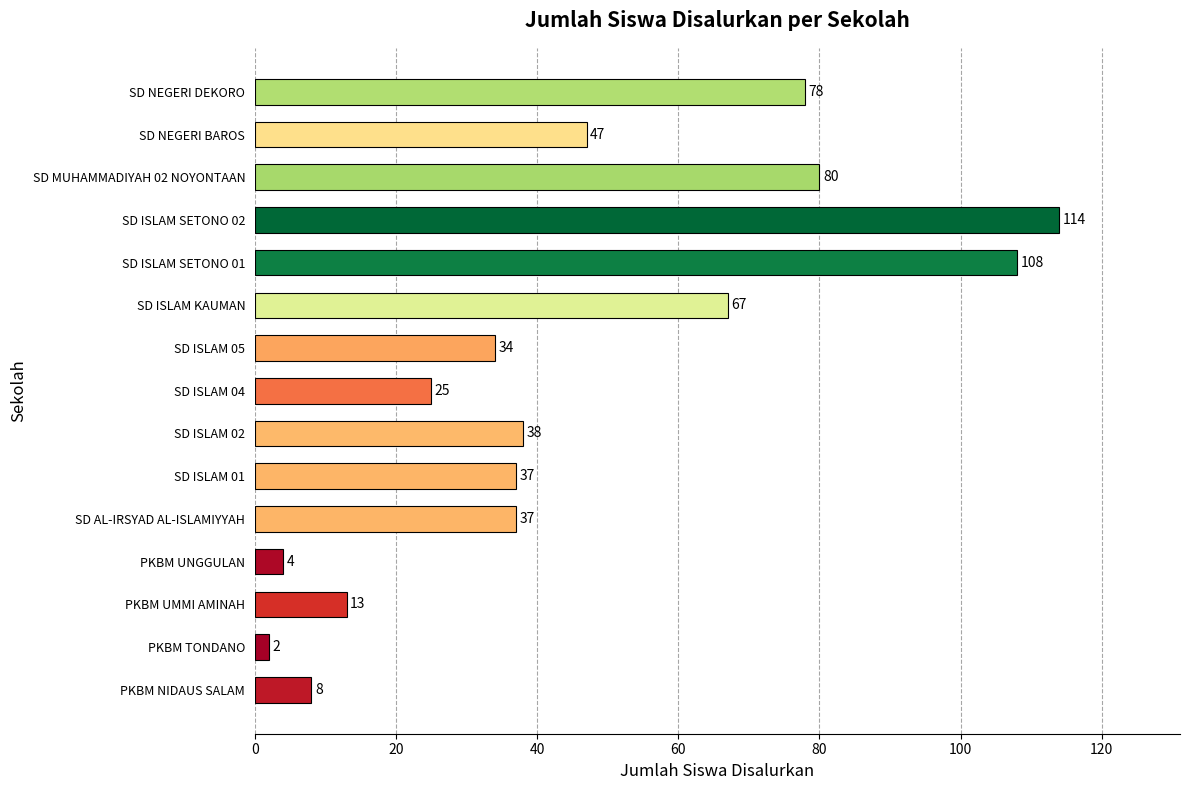

What is the approximate value at PKBM UMMI AMINAH, to the nearest 5?

15